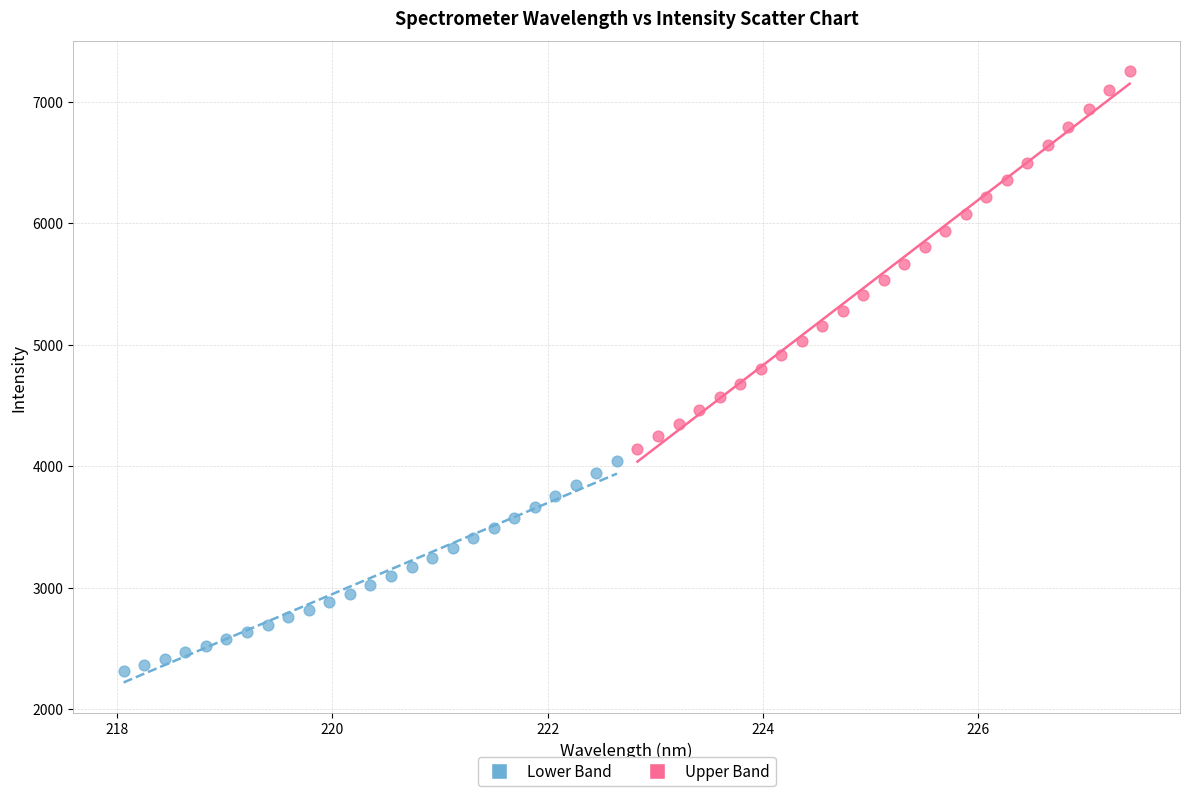

Which series has the largest Y range (max minus min)?

Upper Band